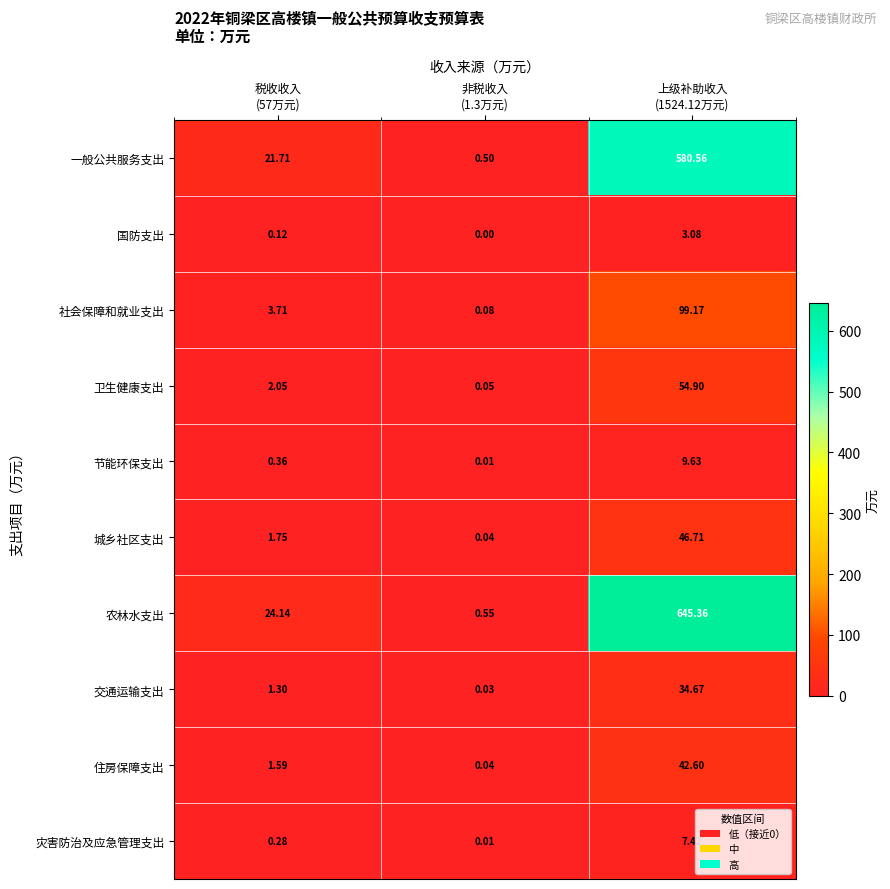

Which series has the largest range (max minus min)?

农林水支出